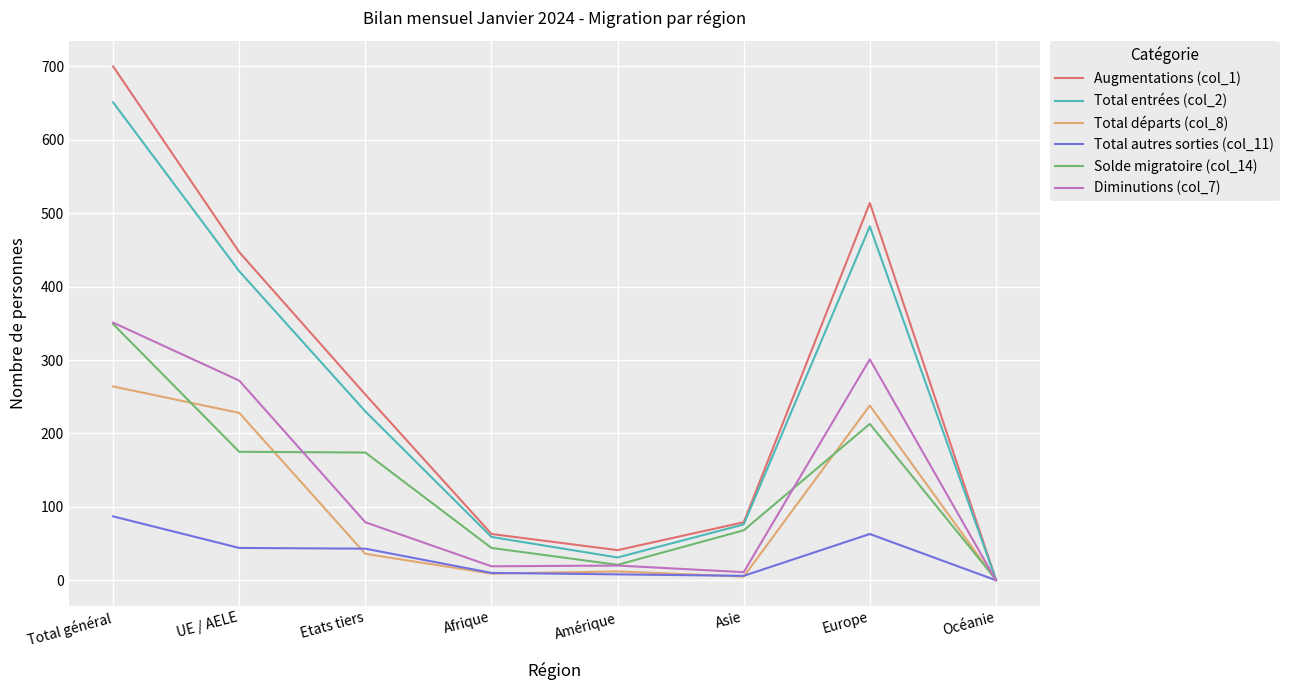

Is the value of Solde migratoire (col_14) at Europe greater than the value of Diminutions (col_7) at Total général?

No